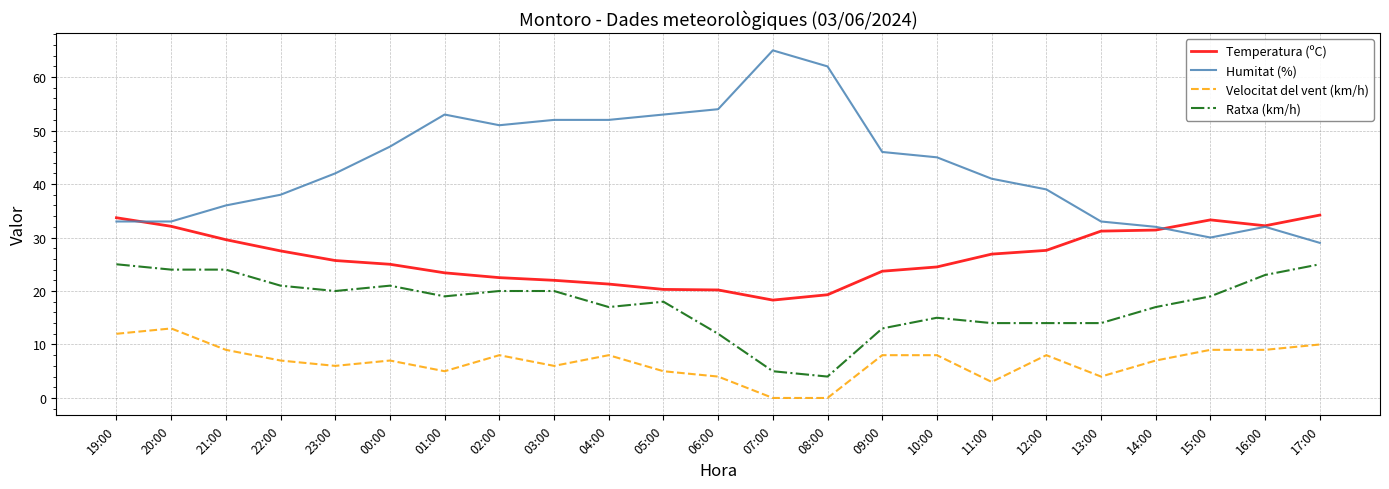

True or false: Velocitat del vent (km/h) and Humitat (%) intersect in this chart.

False